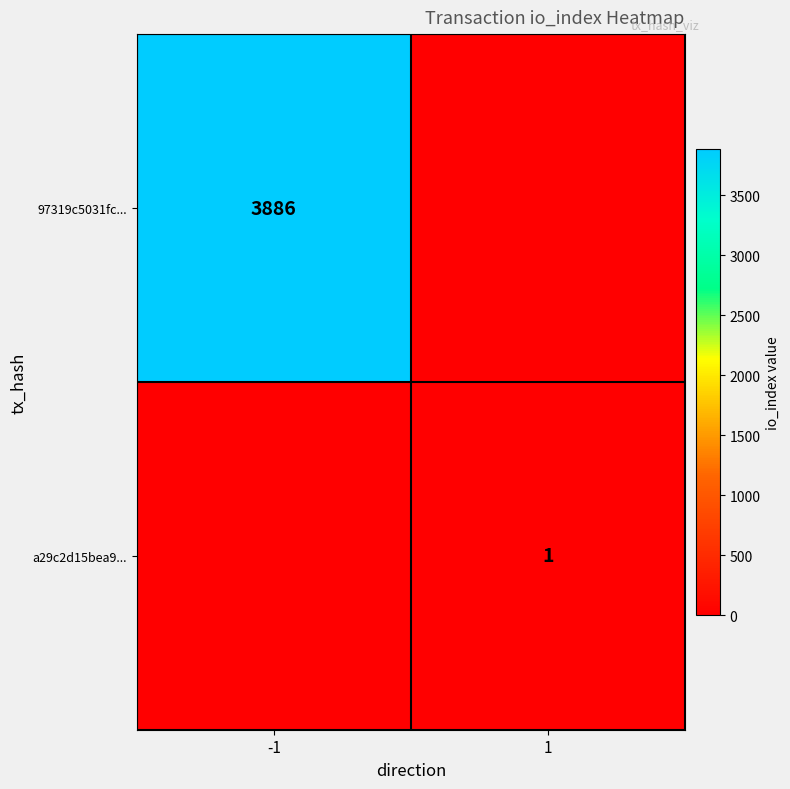

The value of 97319c5031fc... at -1 is 3886. True or false?

True